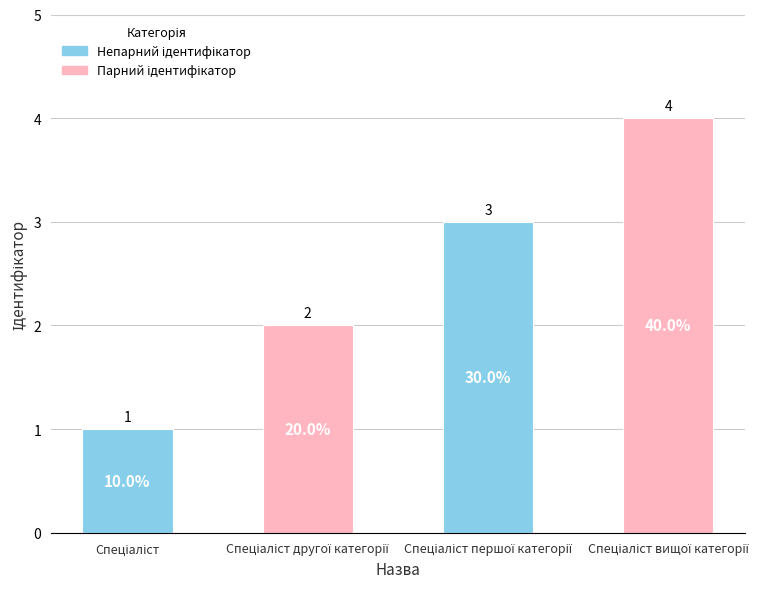

What is the value of the 2nd bar from the left?

2